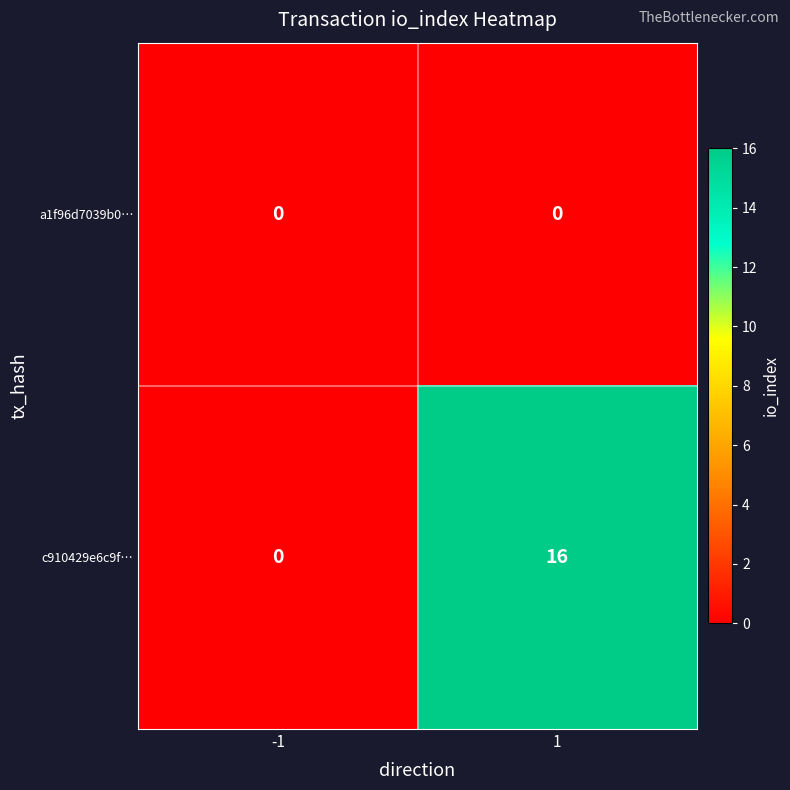

At how many categories does at least one series exceed 7?

1